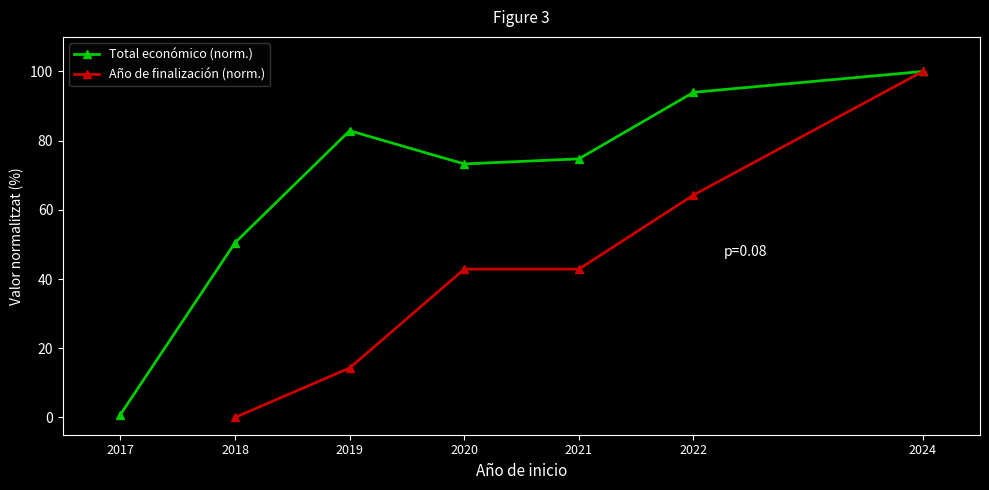

Where does the Total económico (norm.) series first go above 74?

2019